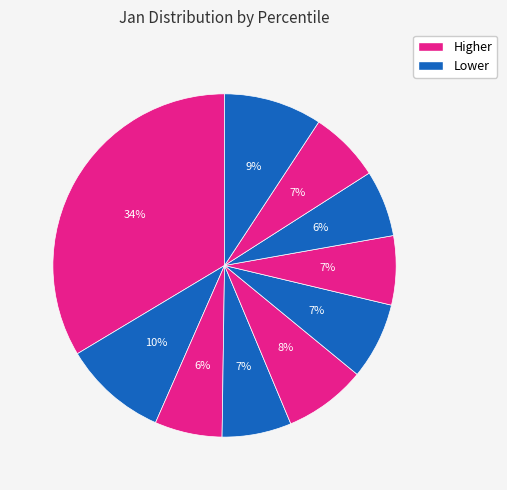

To the nearest percent, what is the difference between the largest and smallest slice percentages?

27%